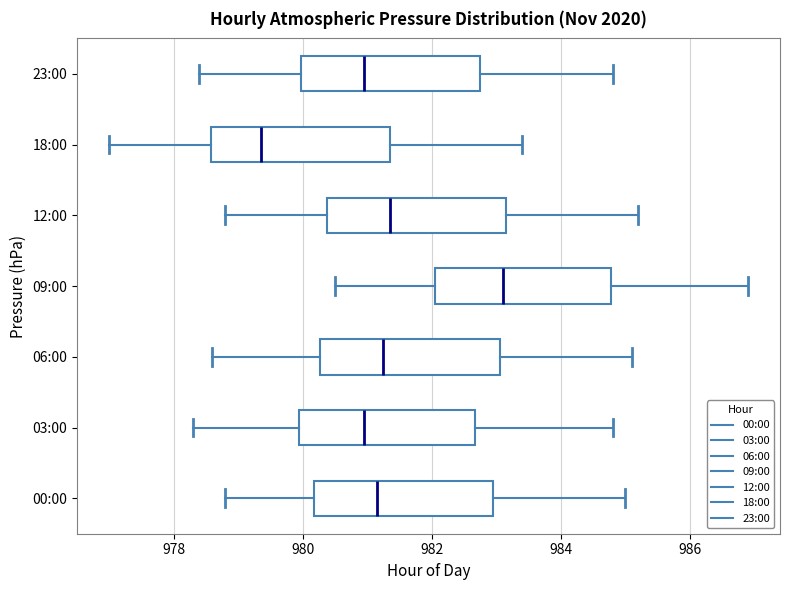

Reading bottom to top, read every box against the x-axis: the position of its median line, the range the box covers, and the ends of its whiskers. The values are not printed on the chart, so give them approximately, as read against the axis.

00:00: median 981.2, box 980.2 to 983.0, whiskers 978.8 to 985.0
03:00: median 981.0, box 980.0 to 982.6, whiskers 978.4 to 984.8
06:00: median 981.2, box 980.2 to 983.0, whiskers 978.6 to 985.2
09:00: median 983.2, box 982.0 to 984.8, whiskers 980.6 to 987.0
12:00: median 981.4, box 980.4 to 983.2, whiskers 978.8 to 985.2
18:00: median 979.4, box 978.6 to 981.4, whiskers 977.0 to 983.4
23:00: median 981.0, box 980.0 to 982.8, whiskers 978.4 to 984.8